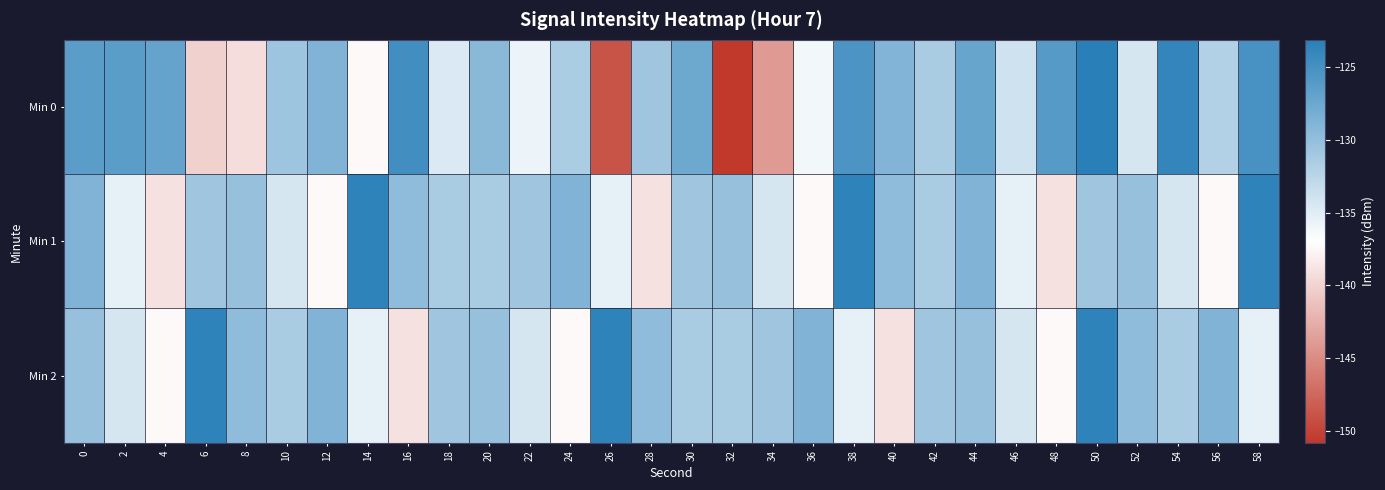

Which series has the widest spread of values?

Min 0